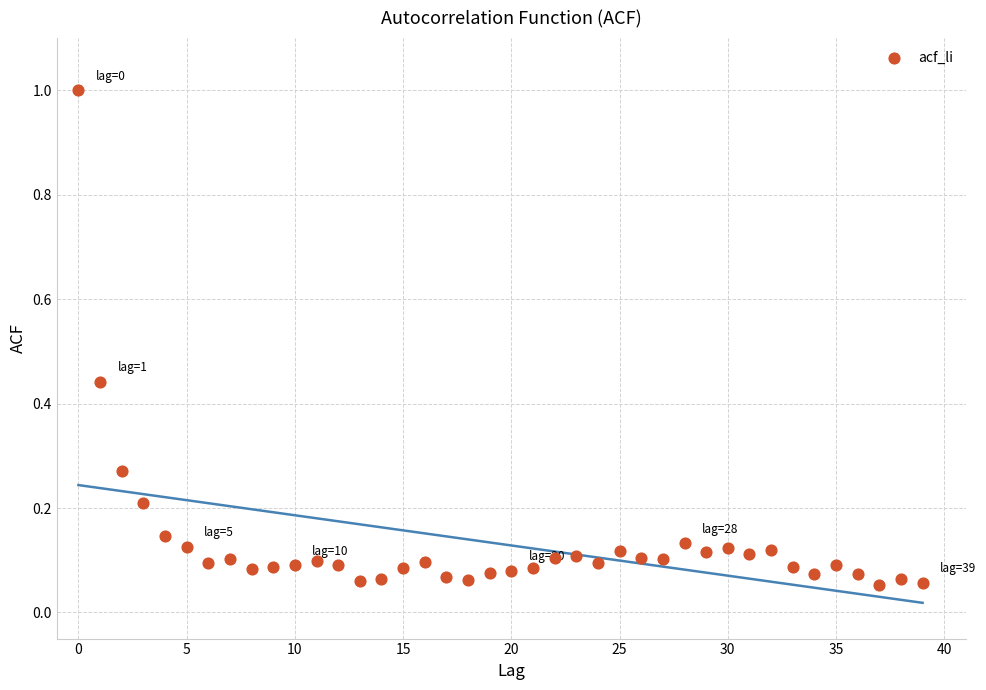

What is the range of Y values (max minus min)?

0.9